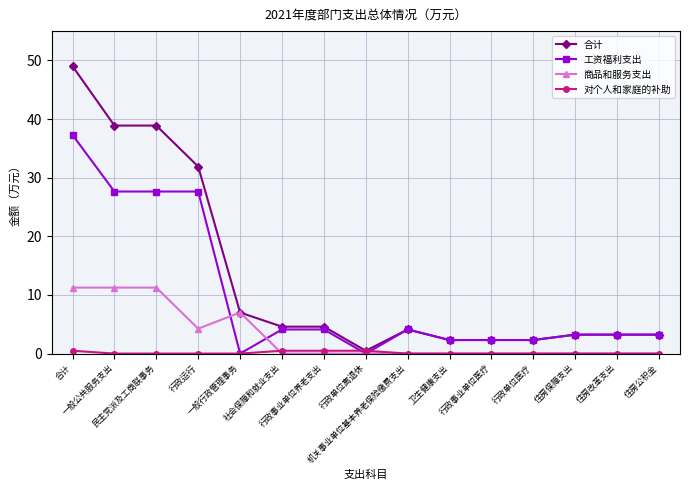

Count the number of data series in this chart.

4